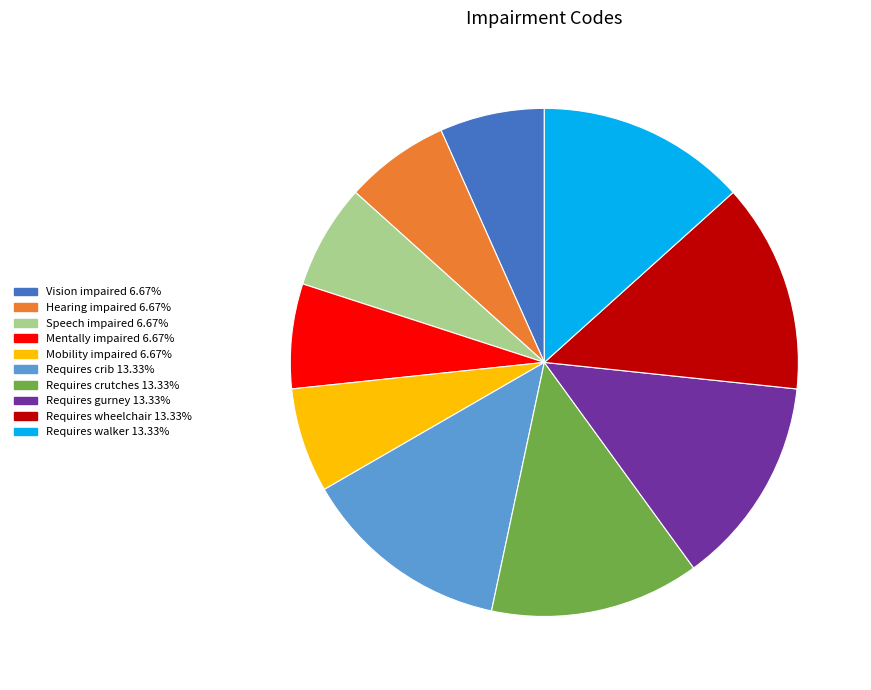

Is the sum of Requires wheelchair and Vision impaired greater than half?

No